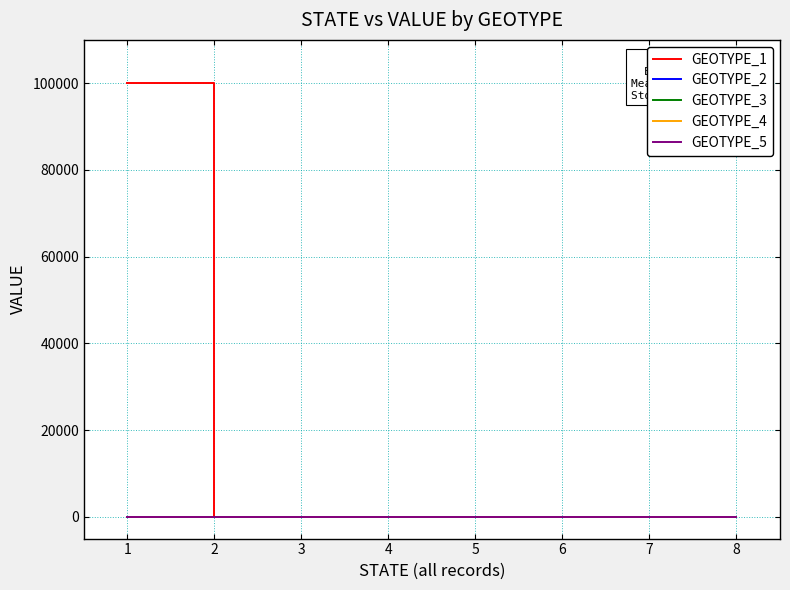

Which series has the largest total across all categories?

GEOTYPE_1